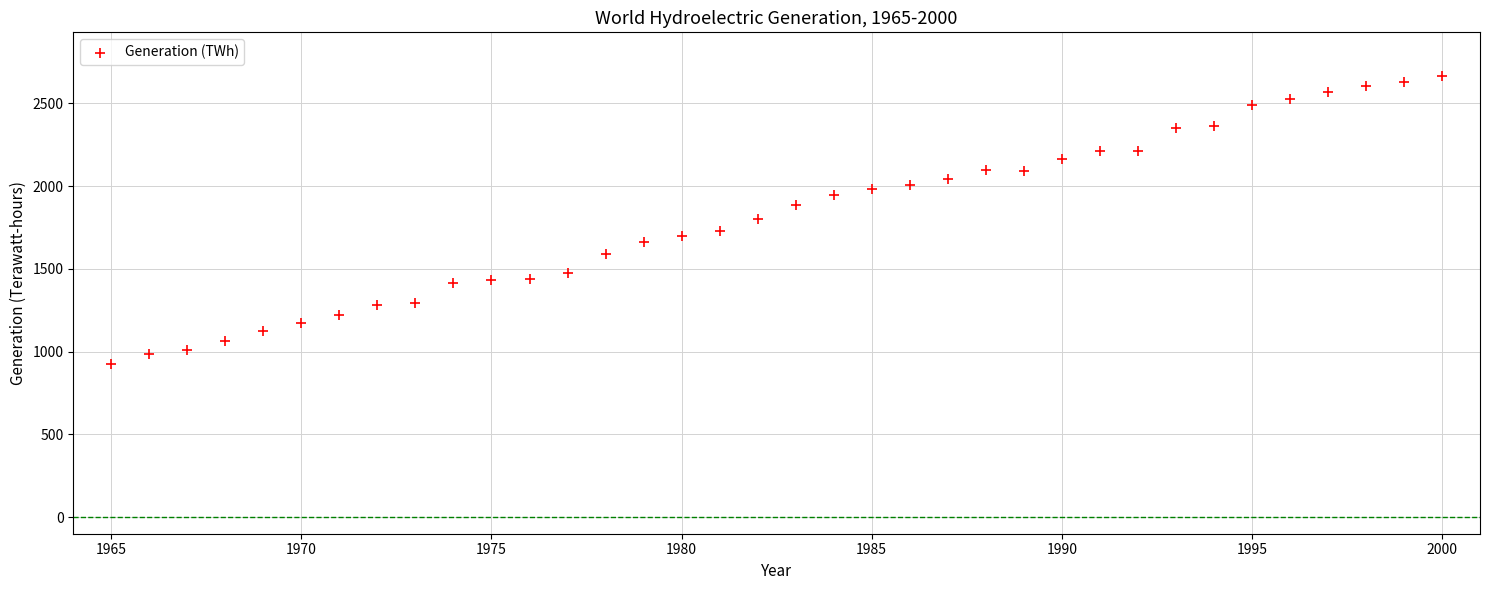

What is the range of Y values (max minus min)?

1739.4